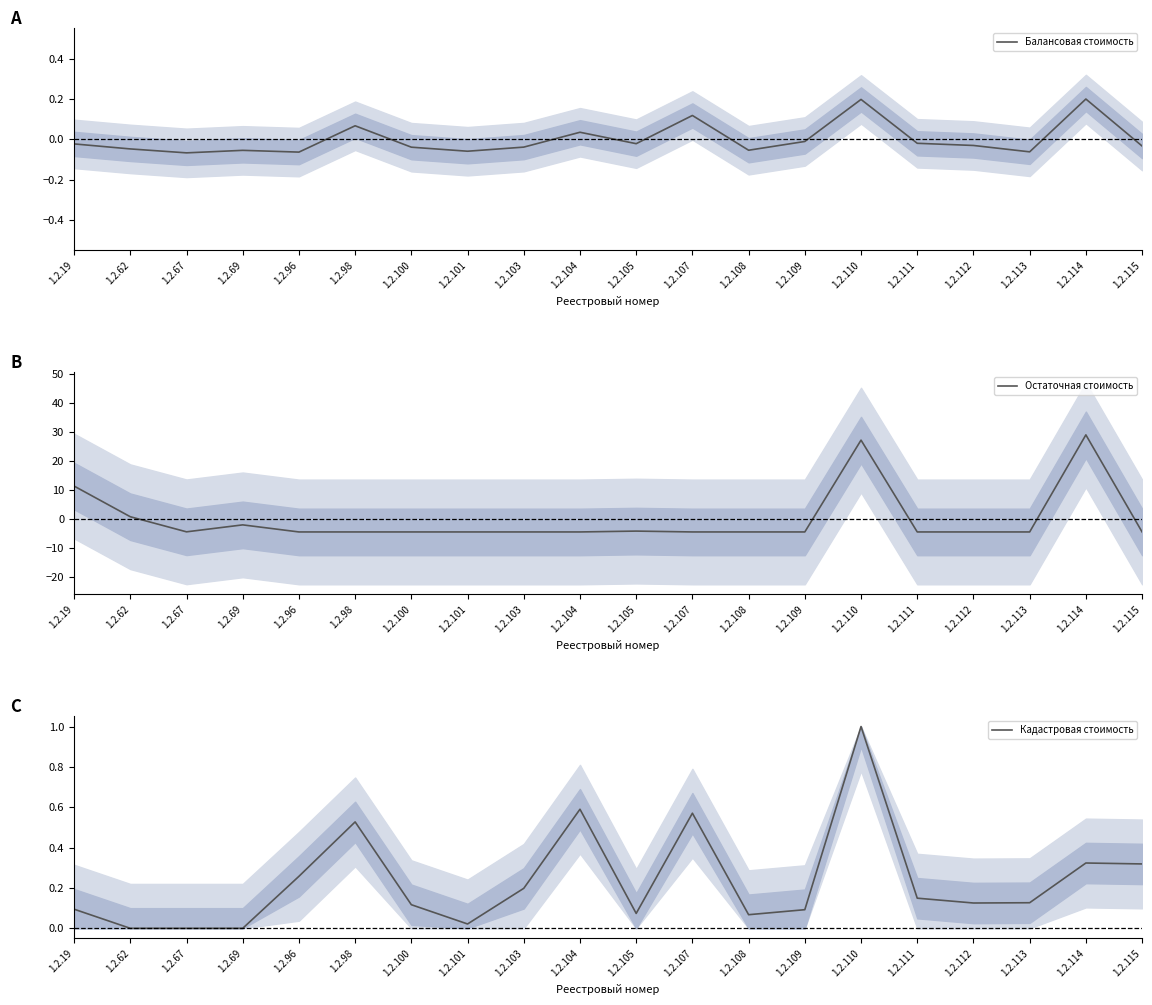

Does the chart display data point markers on the line(s)?

No